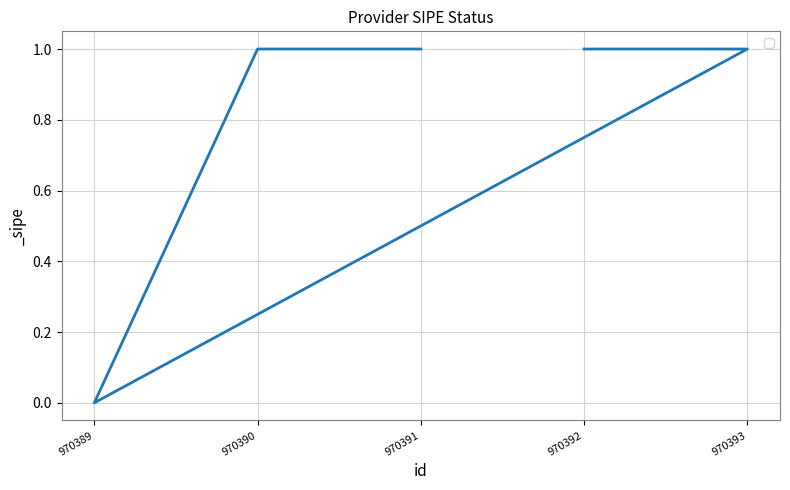

Which has a higher value, 970393 or 970390?

970393